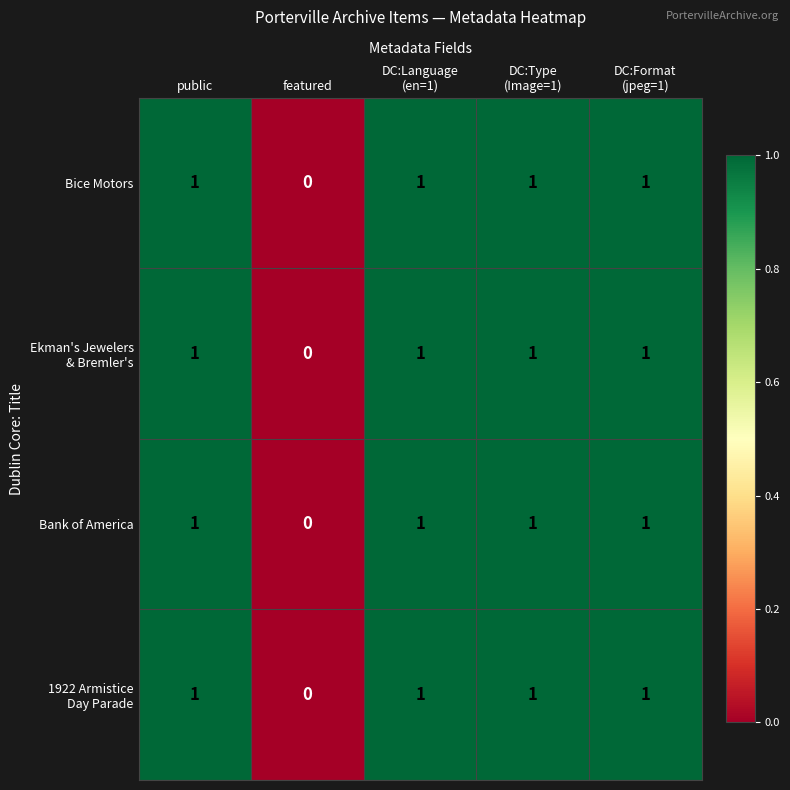

The value of Bank of America at featured is 0. True or false?

True